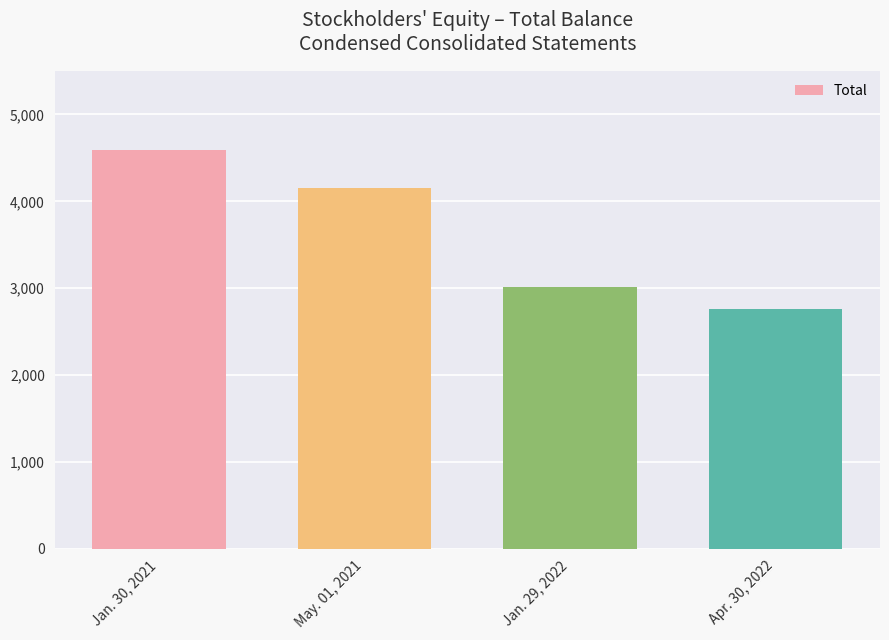

Which has a higher value, Jan. 29, 2022 or Jan. 30, 2021?

Jan. 30, 2021